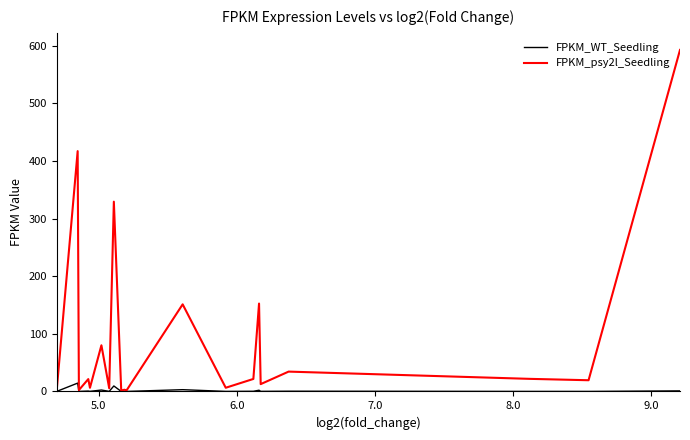

What is the average value of the FPKM_WT_Seedling series?

1.8